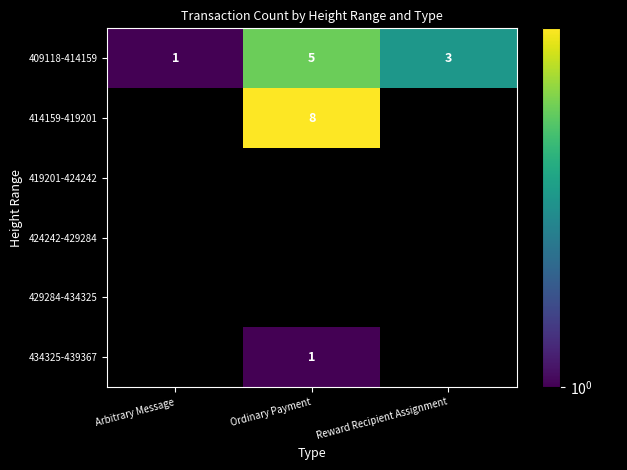

What is the sum of all 409118-414159 values?

9